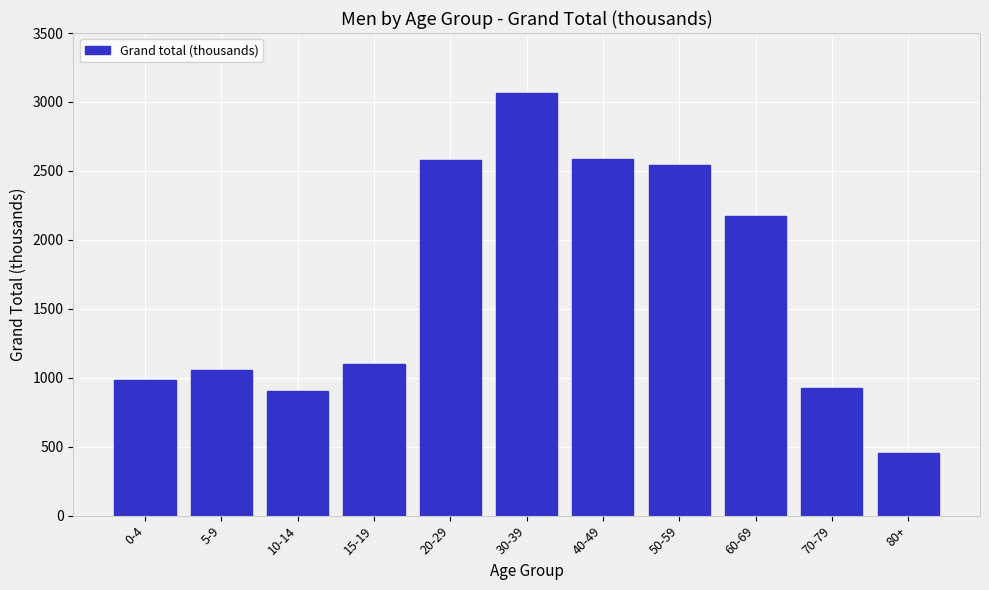

Between 30-39 and 5-9, which is larger?

30-39